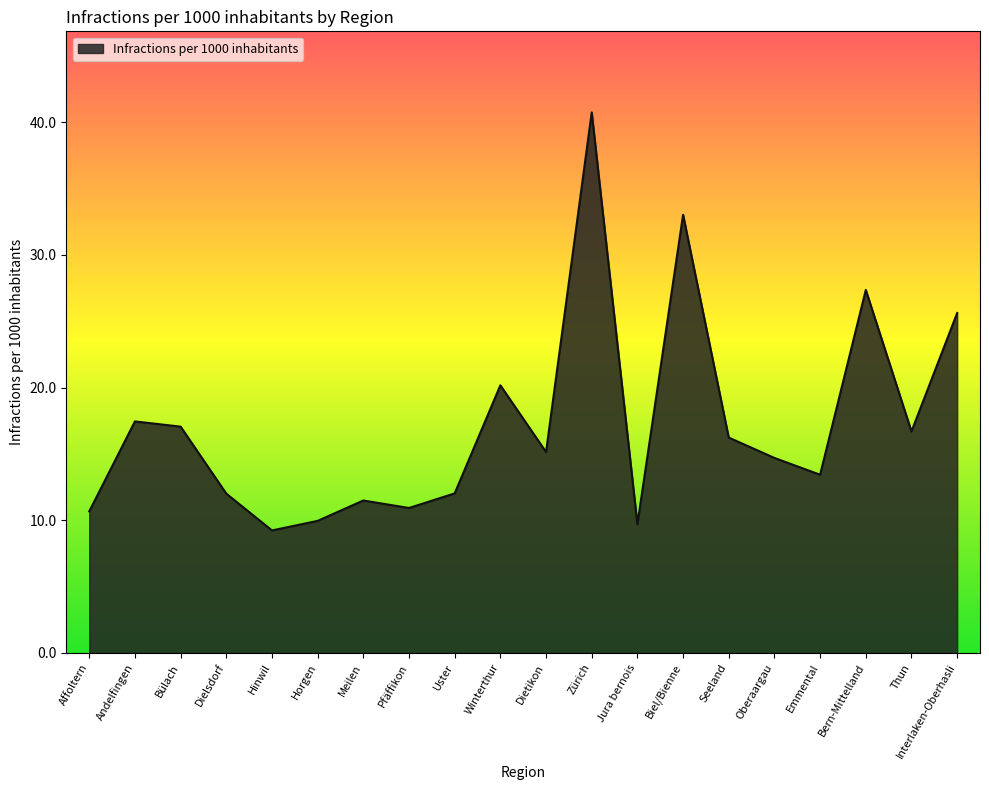

Which label corresponds to the largest value in the chart?

Zürich